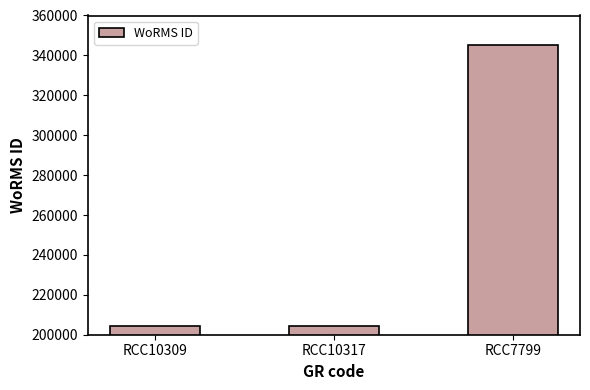

Count the number of values greater than 204228.

1